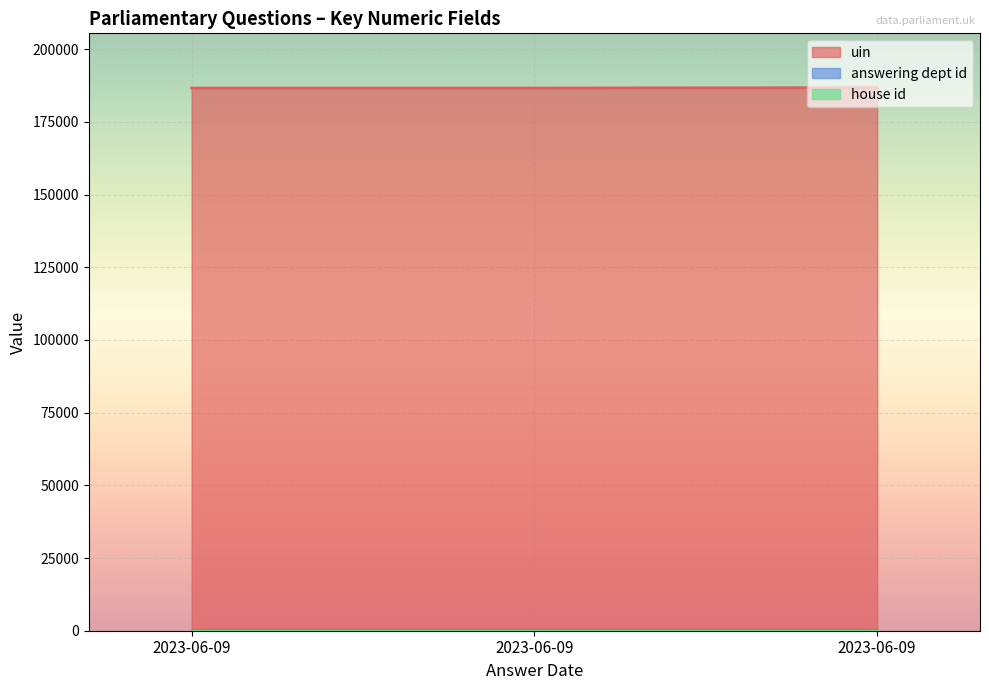

Reading right to left, extract all data points from this chart.

uin: 2023-06-09=186749	2023-06-09=186626	2023-06-09=186616
answering dept id: 2023-06-09=215	2023-06-09=215	2023-06-09=215
house id: 2023-06-09=1	2023-06-09=1	2023-06-09=1